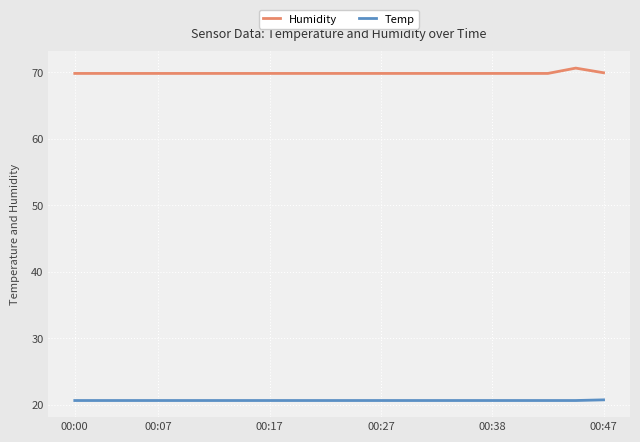

Rank the series by their maximum value, from highest to lowest.

Humidity, Temp